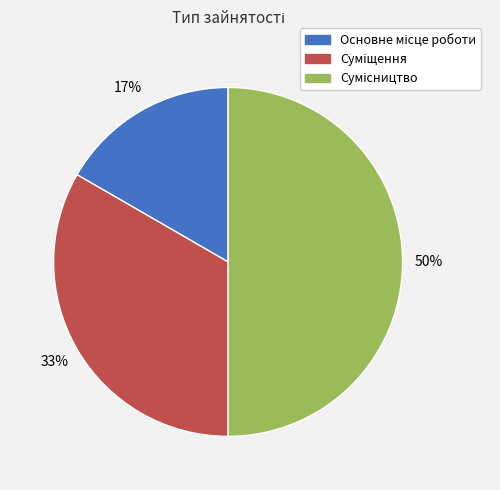

To the nearest percent, what is the average slice percentage?

33%